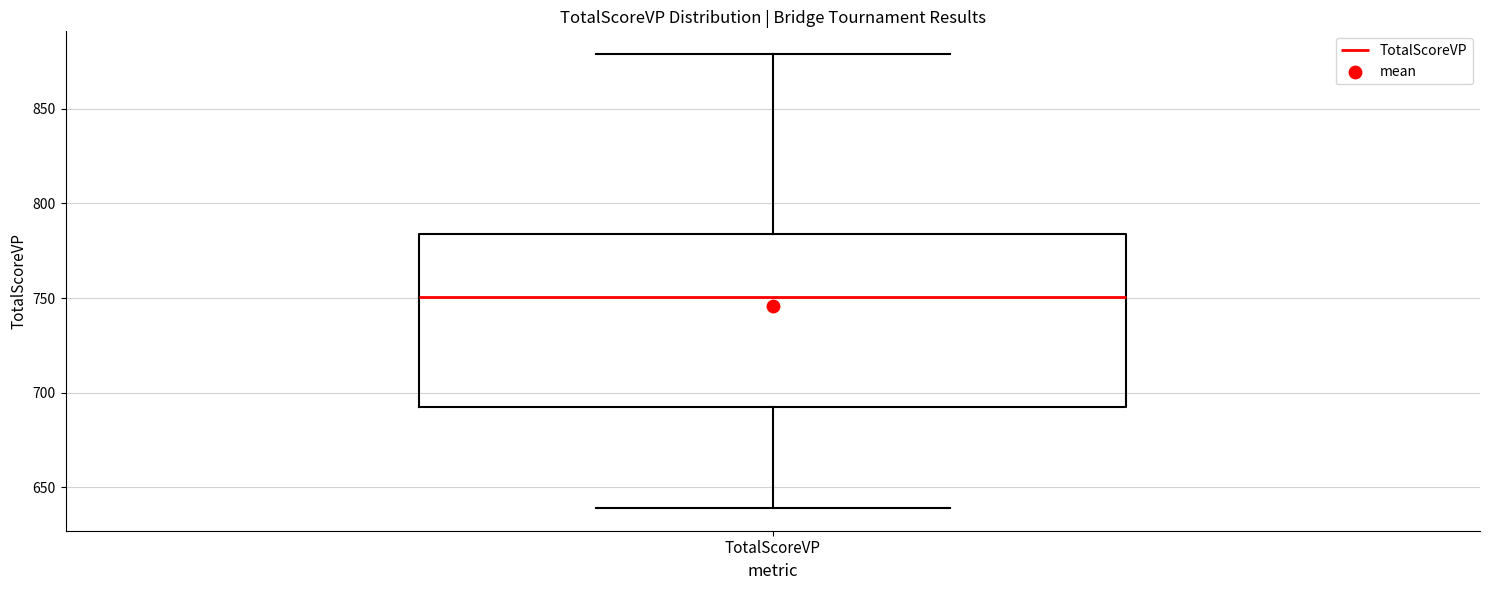

Where does the lower whisker of the box for TotalScoreVP end on the y-axis? The values are not printed on the chart, so give them approximately, as read against the axis.

640